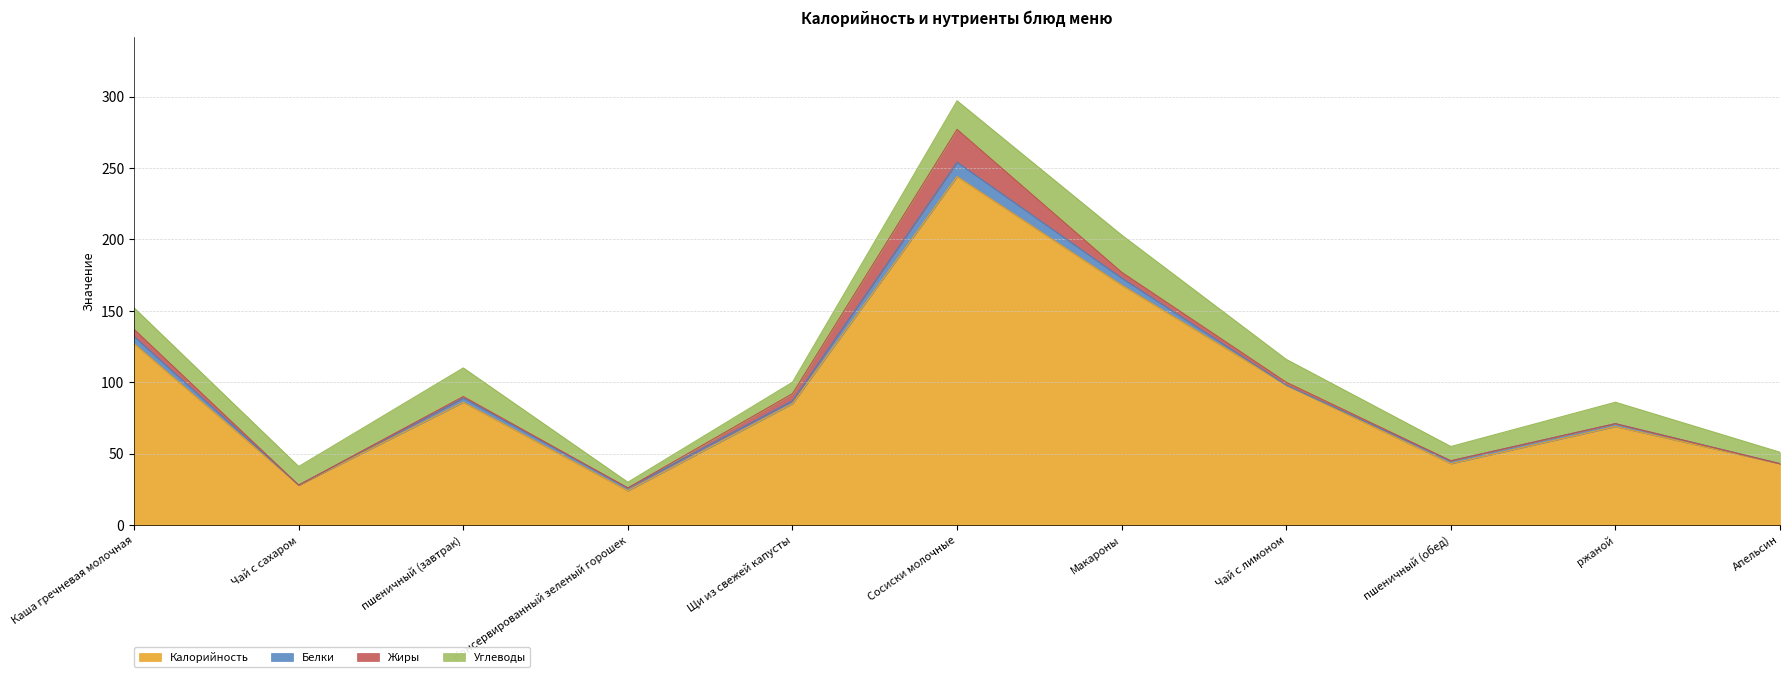

Which series changed the most between Сосиски молочные and Макароны?

Калорийность